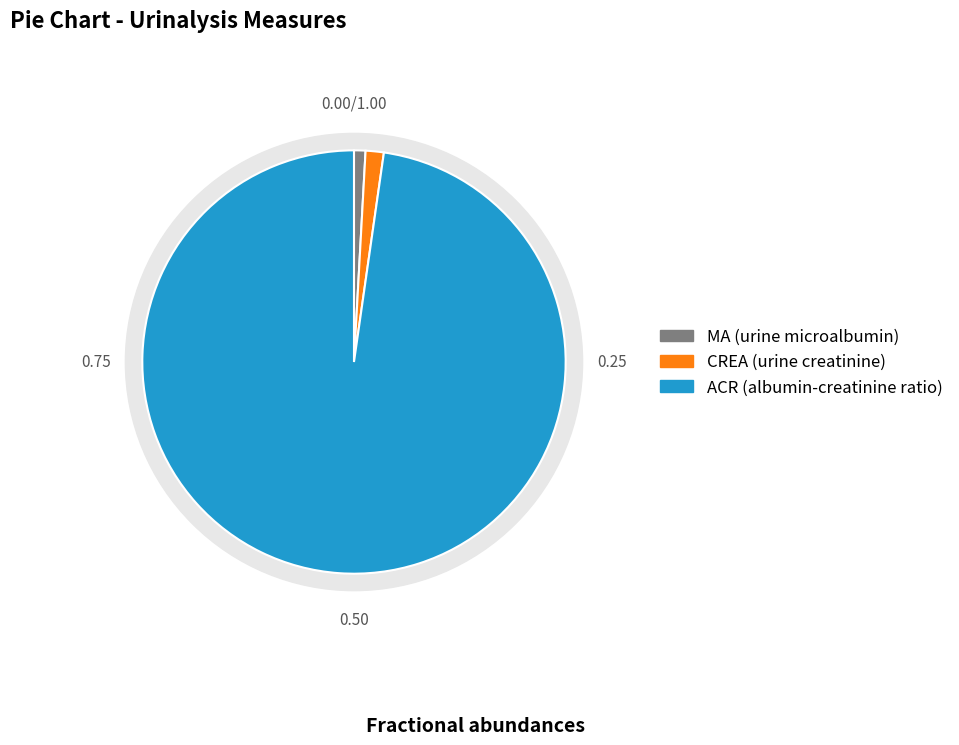

Does CREA (urine creatinine) represent more than half of the total?

No